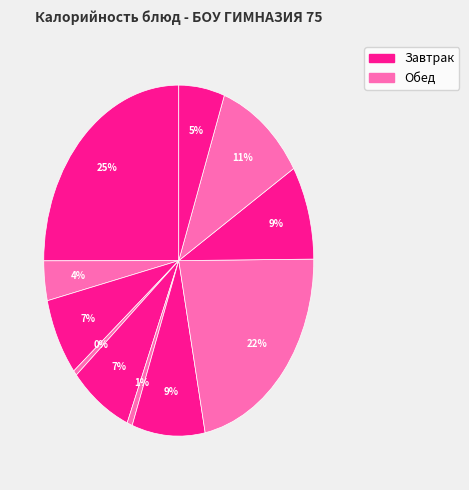

How many slices are in this pie chart?

11